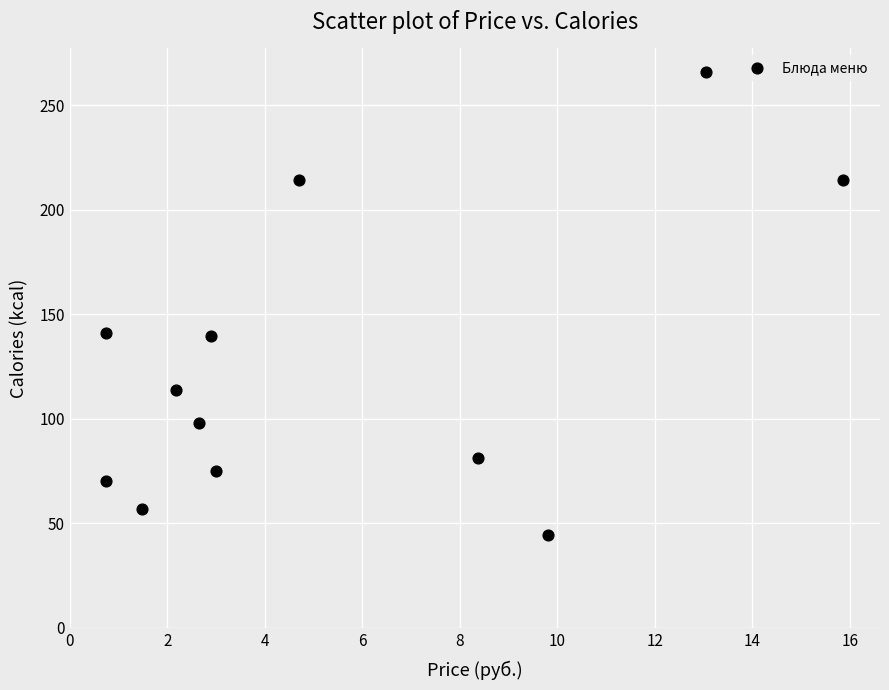

What is the range of Y values (max minus min)?

221.7